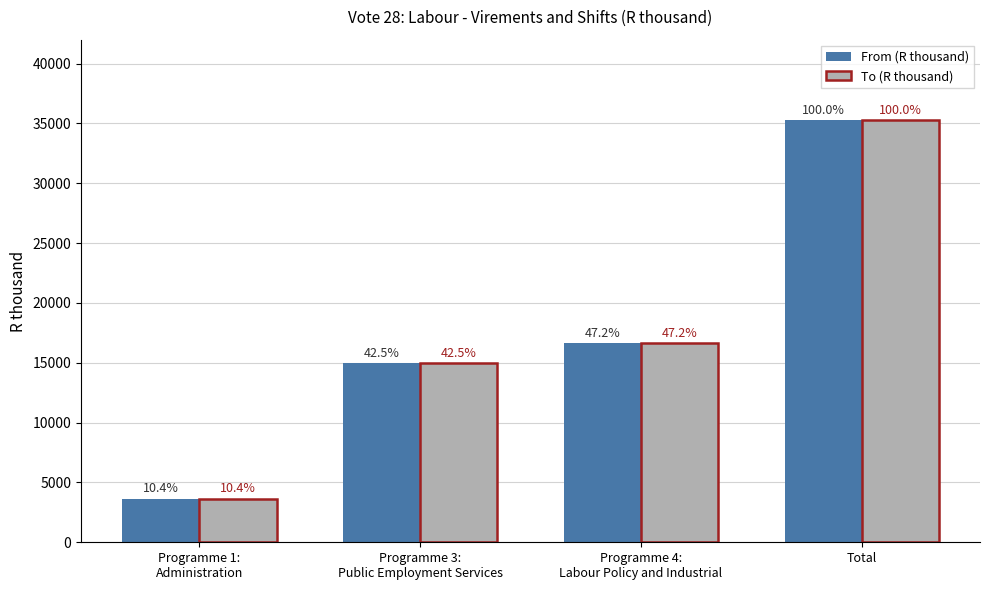

What is the difference between the maximum and minimum values in the To (R thousand) series?

31598